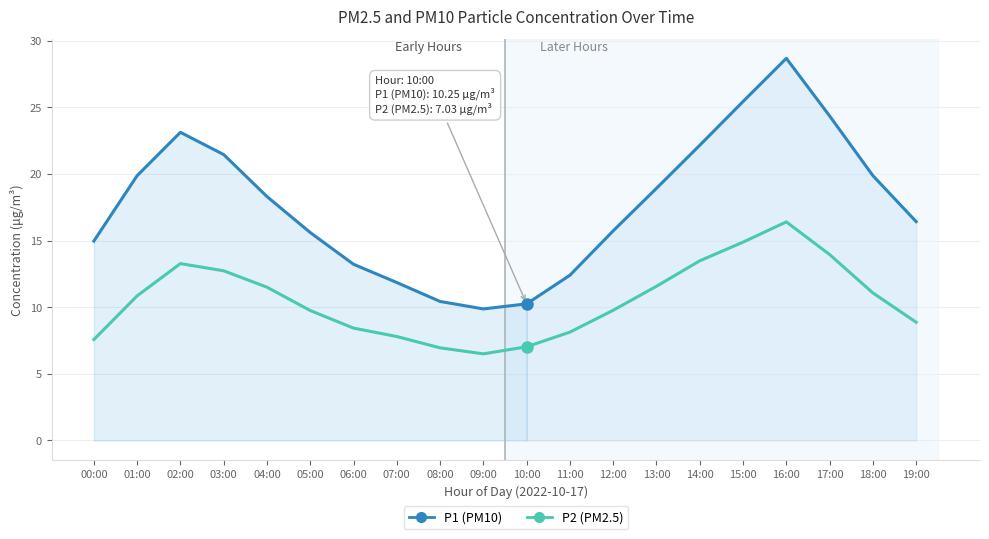

Which series has the widest spread of values?

P1 (PM10)